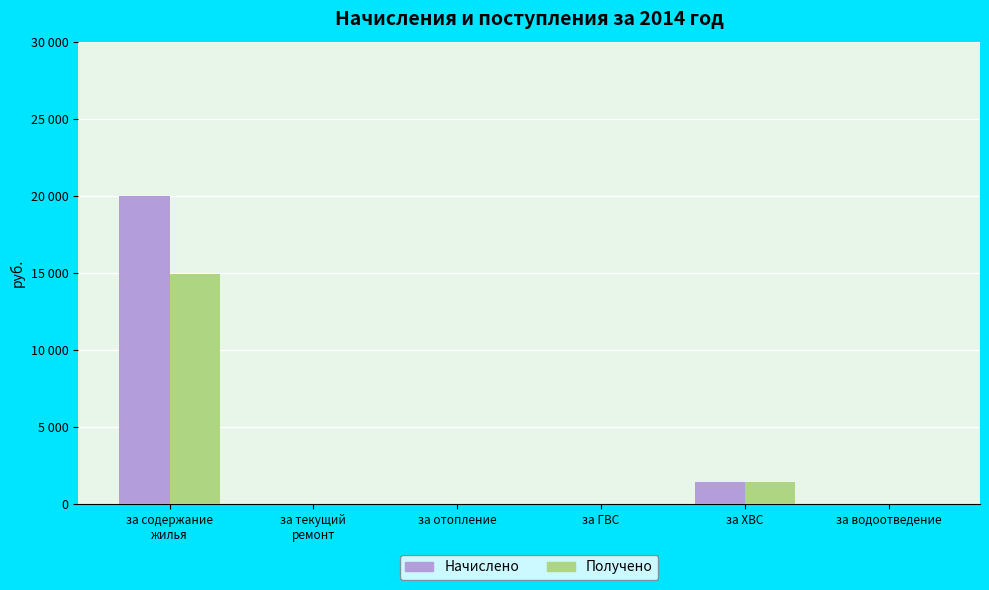

At how many categories does at least one series exceed 13121?

1